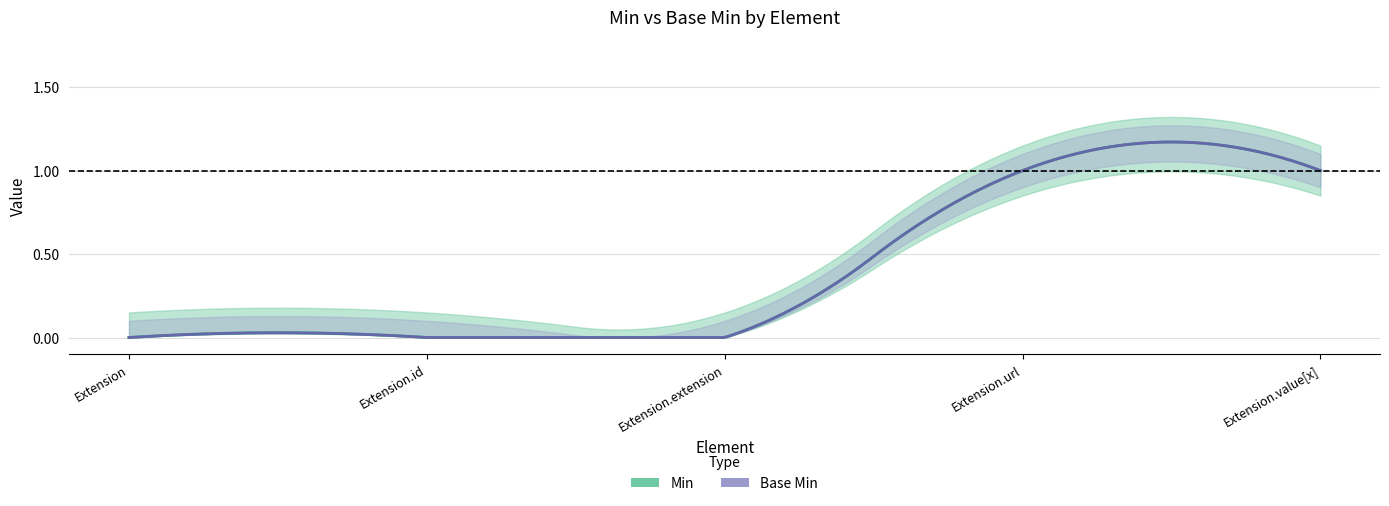

At which label does Base Min reach its minimum?

Extension